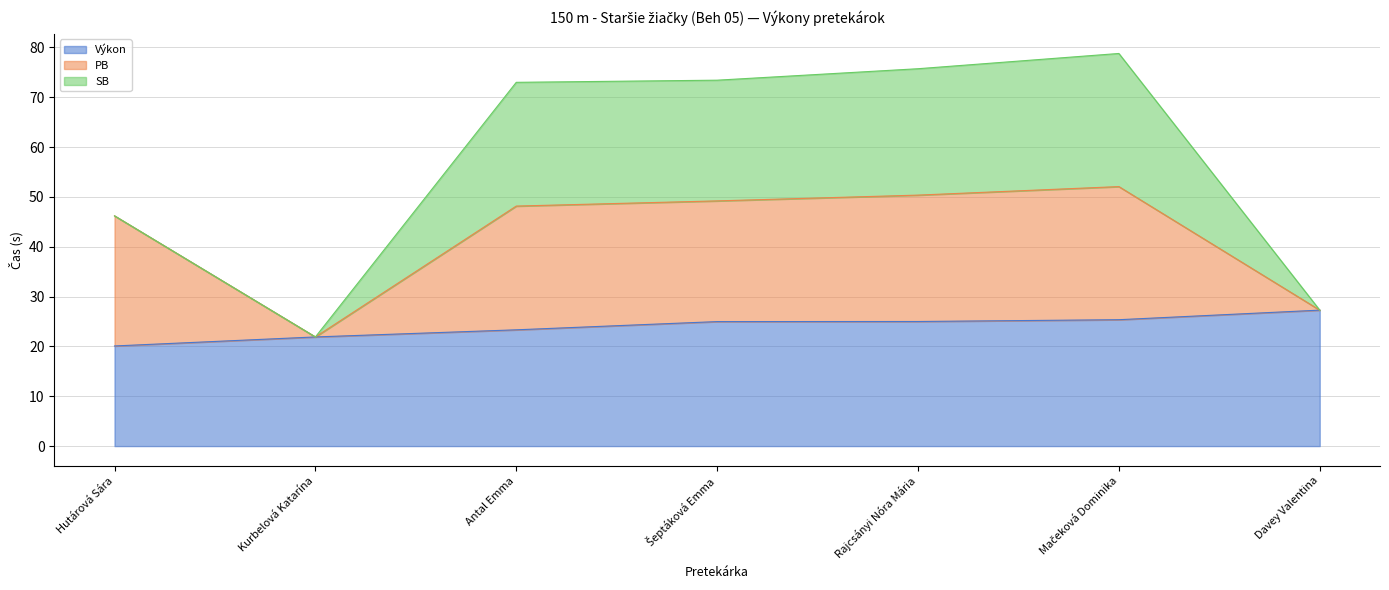

What is the total value across all series at Kurbelová Katarína?

21.9